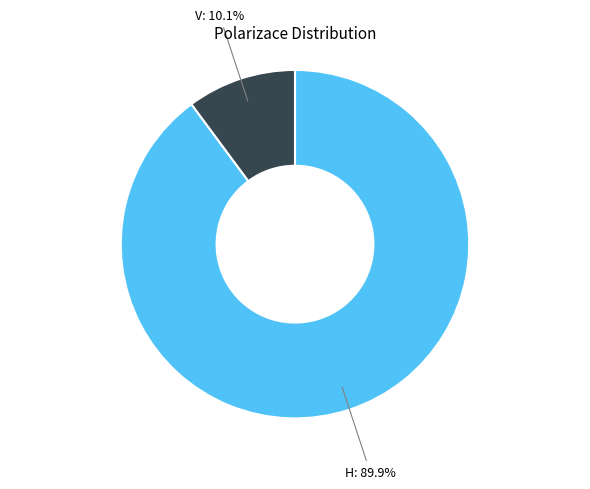

Does H represent more than half of the total?

Yes